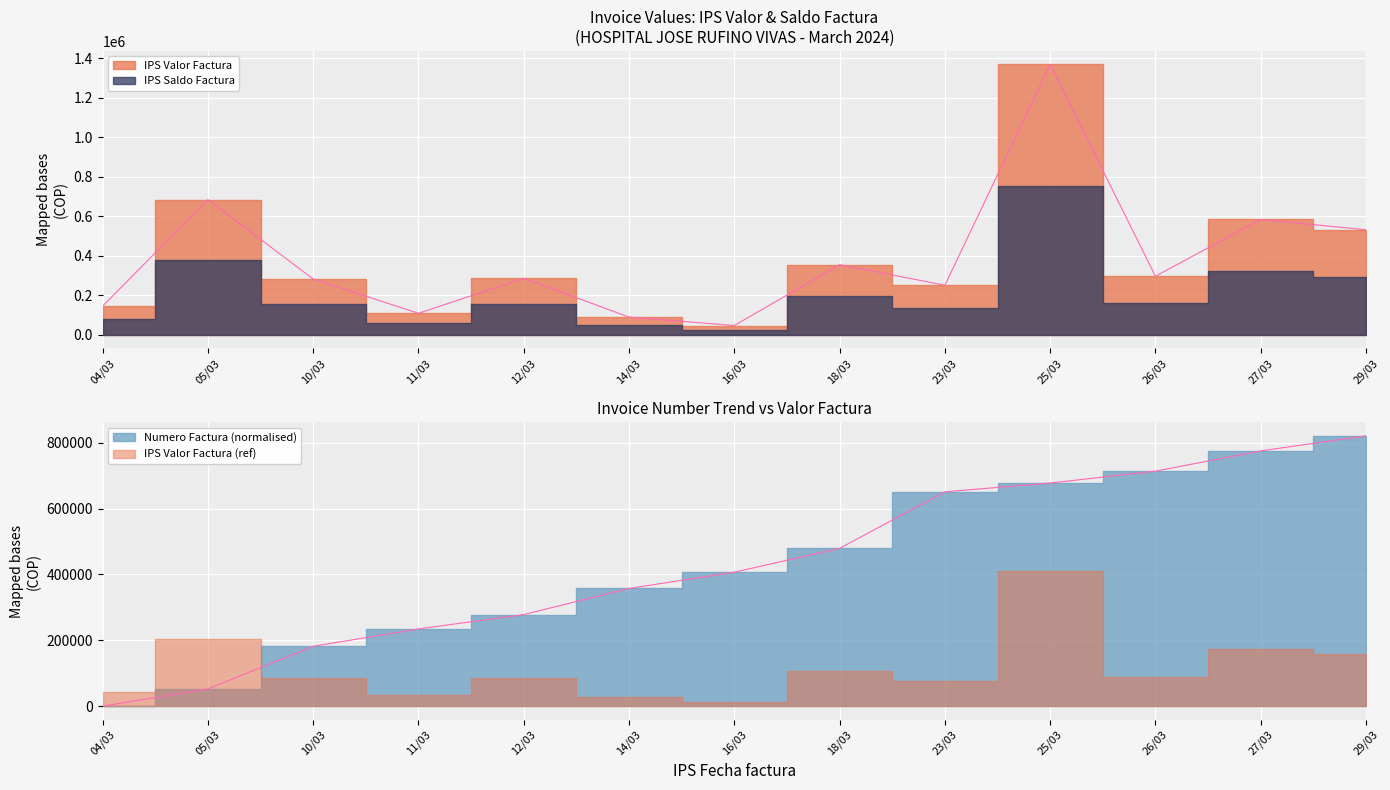

How many data points in IPS Valor Factura are above 286350?

6